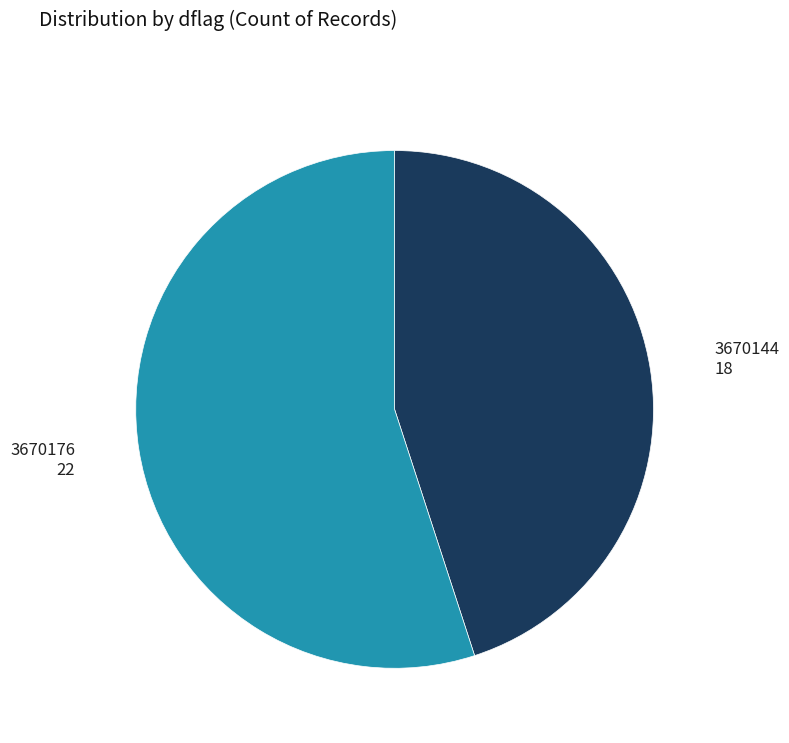

What is the smallest slice in the pie chart?

3670144